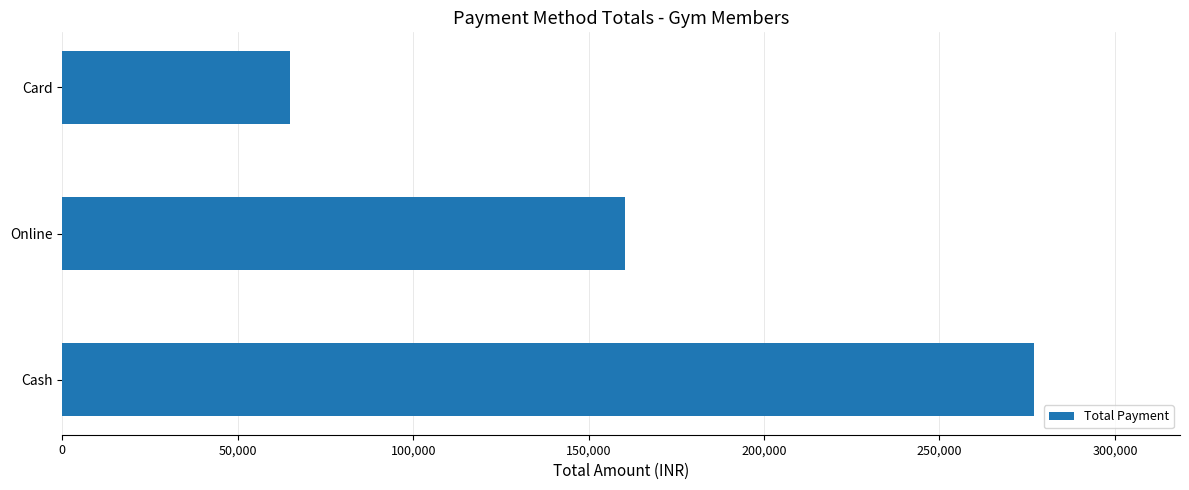

What is the change in value from Cash to Card?

-212000